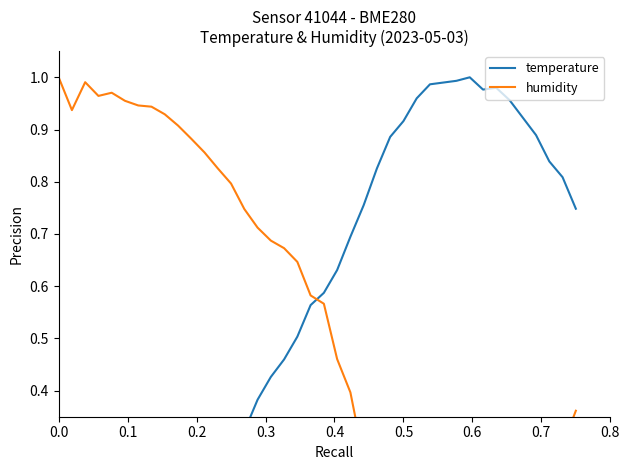

True or false: humidity and temperature intersect in this chart.

True